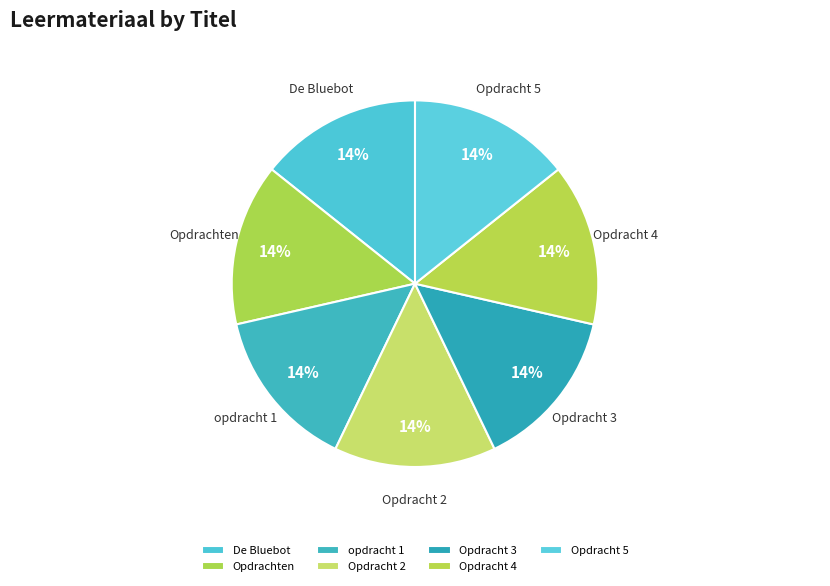

Is it true that Opdracht 2 is 14% of the pie?

True